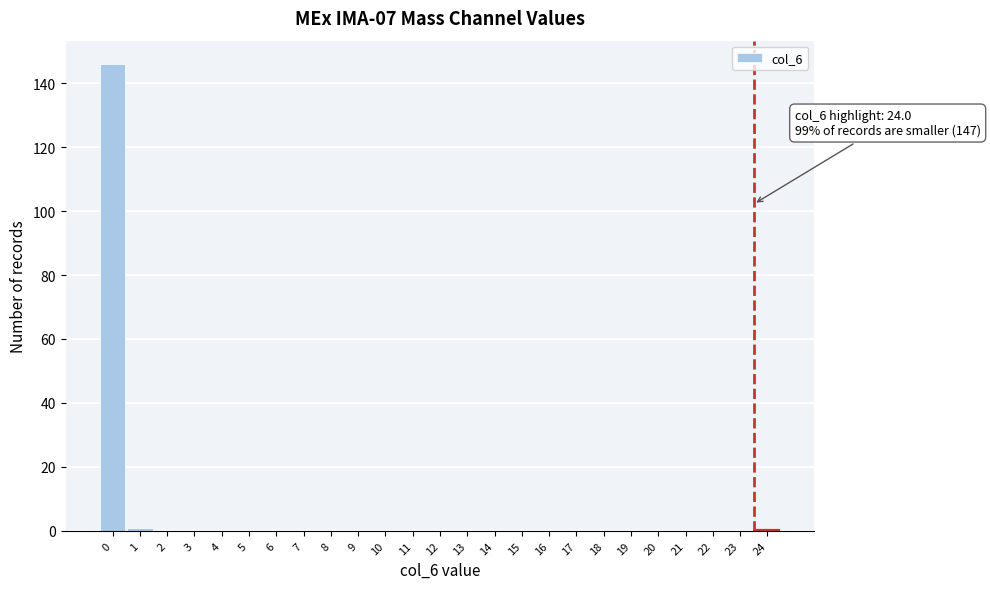

Reading left to right, list all the values displayed in this chart.

0=146	1=1	2=0	3=0	4=0	5=0	6=0	7=0	8=0	9=0	10=0	11=0	12=0	13=0	14=0	15=0	16=0	17=0	18=0	19=0	20=0	21=0	22=0	23=0	24=1